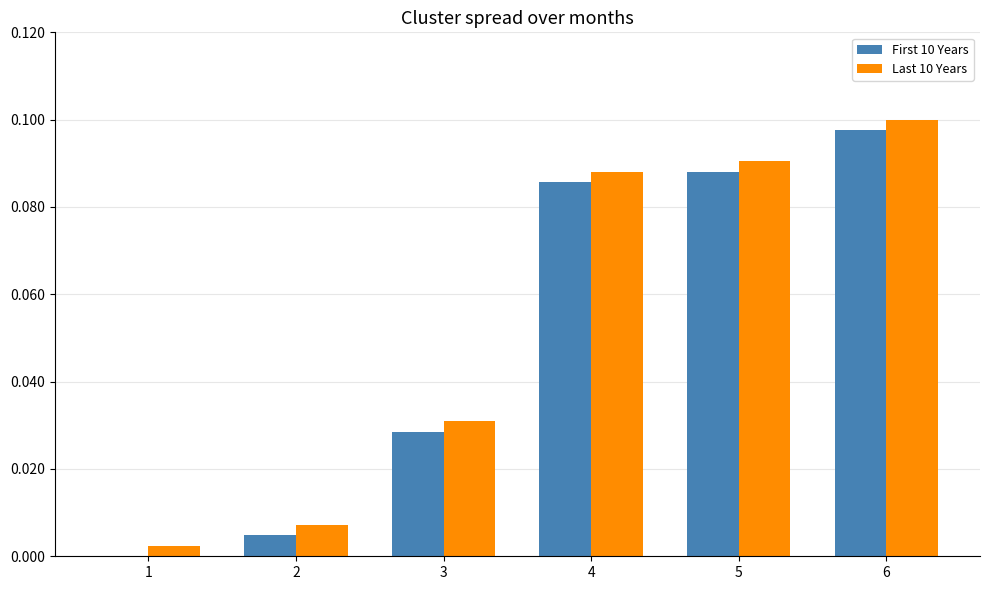

The Last 10 Years series shows 0.0 at 6. True or false?

False